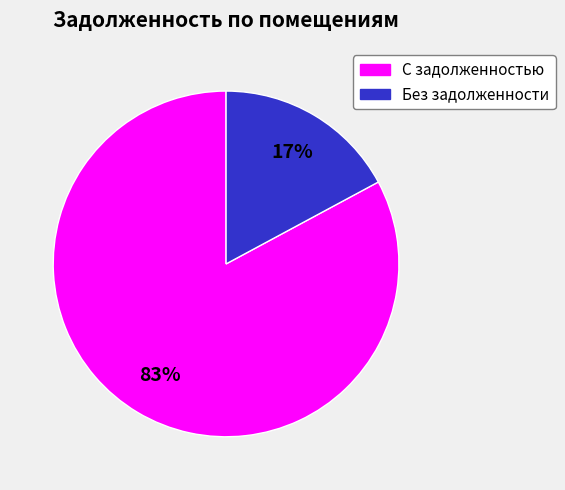

Is there a majority slice in this chart?

Yes